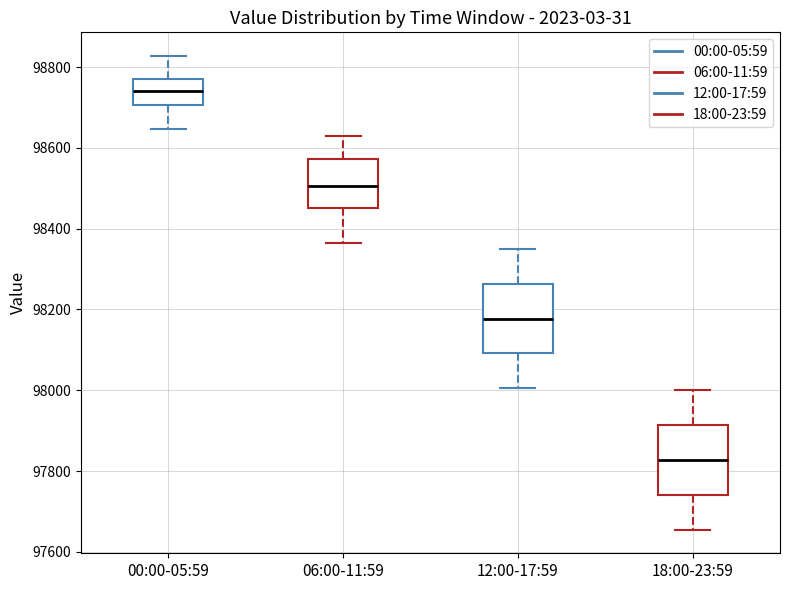

Which box has the highest median line?

00:00-05:59